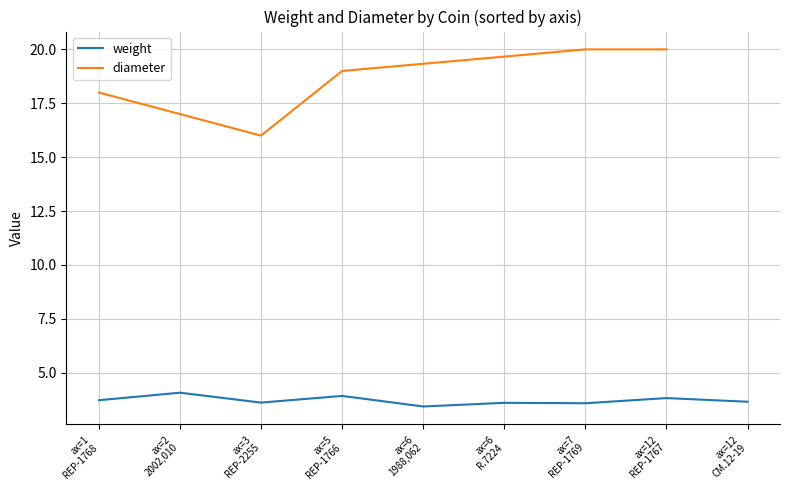

What is the lowest value of the weight series?

3.4